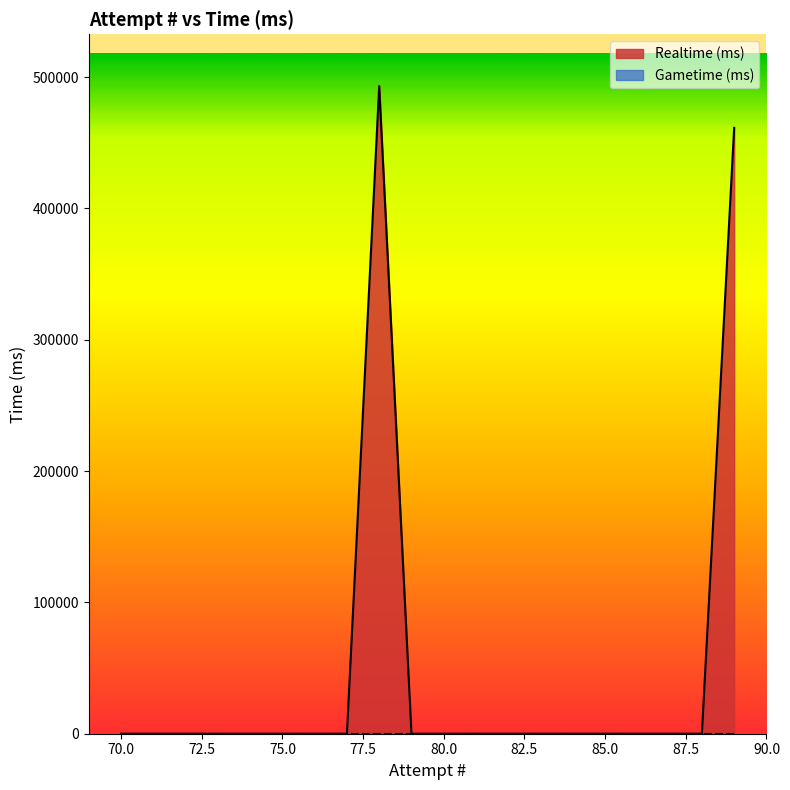

Does the chart display data point markers on the line(s)?

No